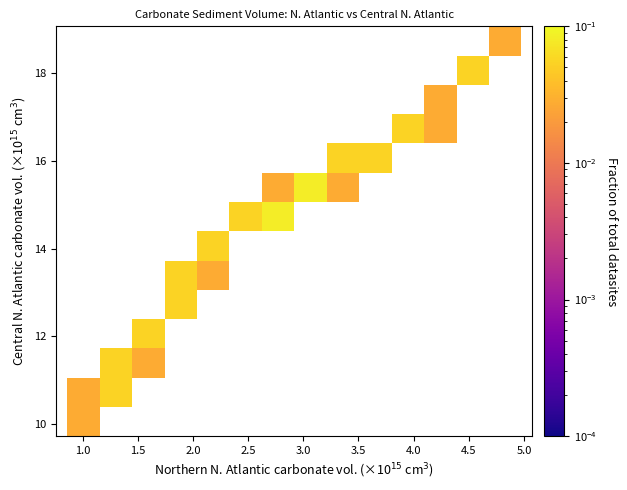

What is the range of Y values (max minus min)?

8.3